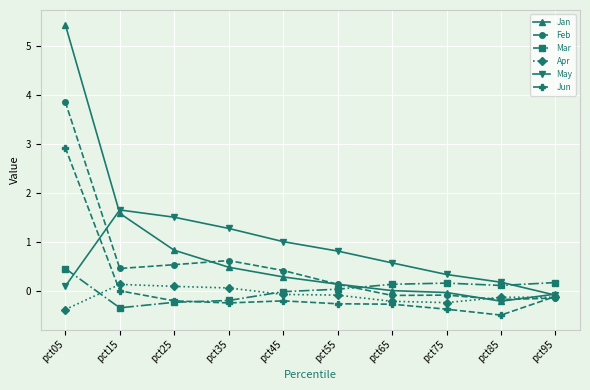

True or false: May has a value of 0.7 at pct45.

False